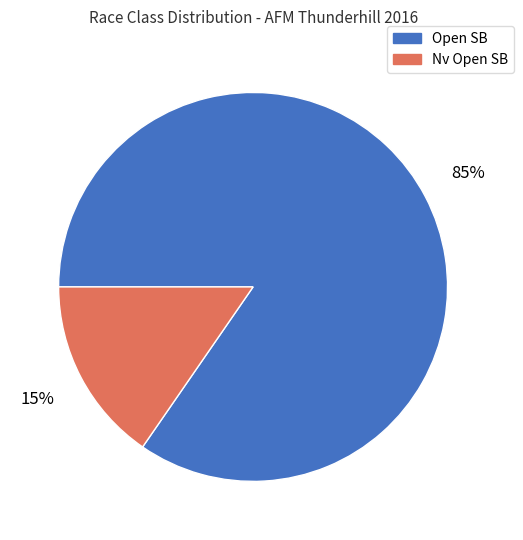

Is the sum of Nv Open SB and Open SB greater than half?

Yes